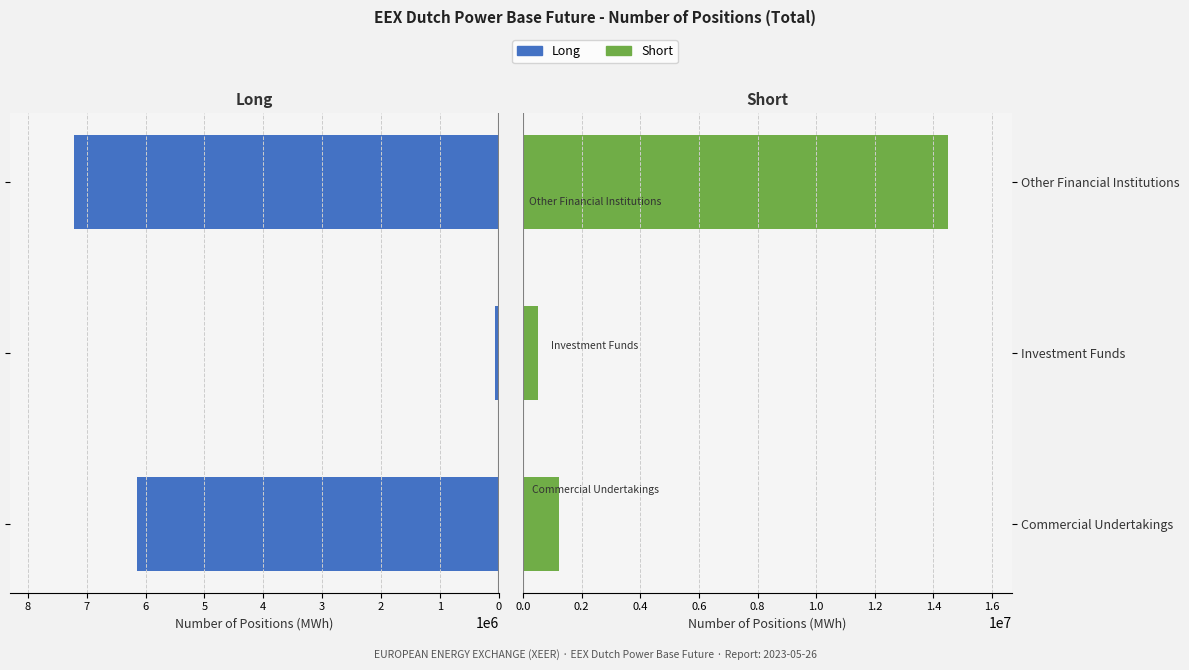

Reading right to left, list all the values displayed in this chart.

Long: 2=7220351	1=67033	0=6150025
Short: 2=14494777	1=502852	0=1231153